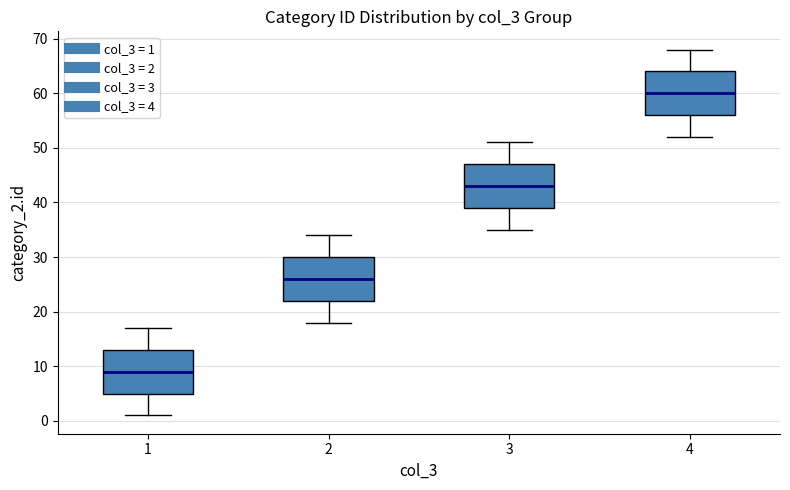

Which box has the lowest median line?

1